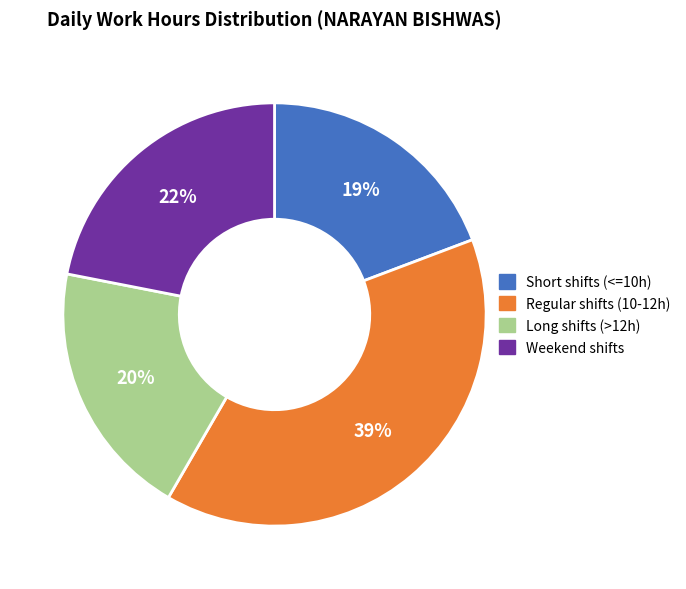

To the nearest percent, what is the difference between the largest and smallest slice percentages?

20%